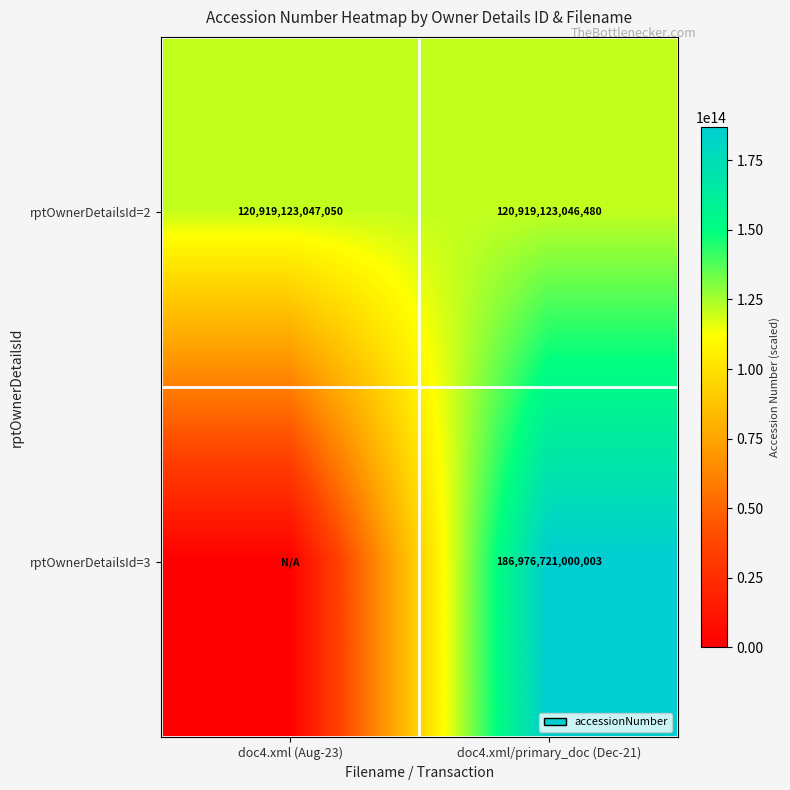

What is the difference between the rptOwnerDetailsId=2 values at doc4.xml (Aug-23) and doc4.xml/primary_doc (Dec-21)?

570